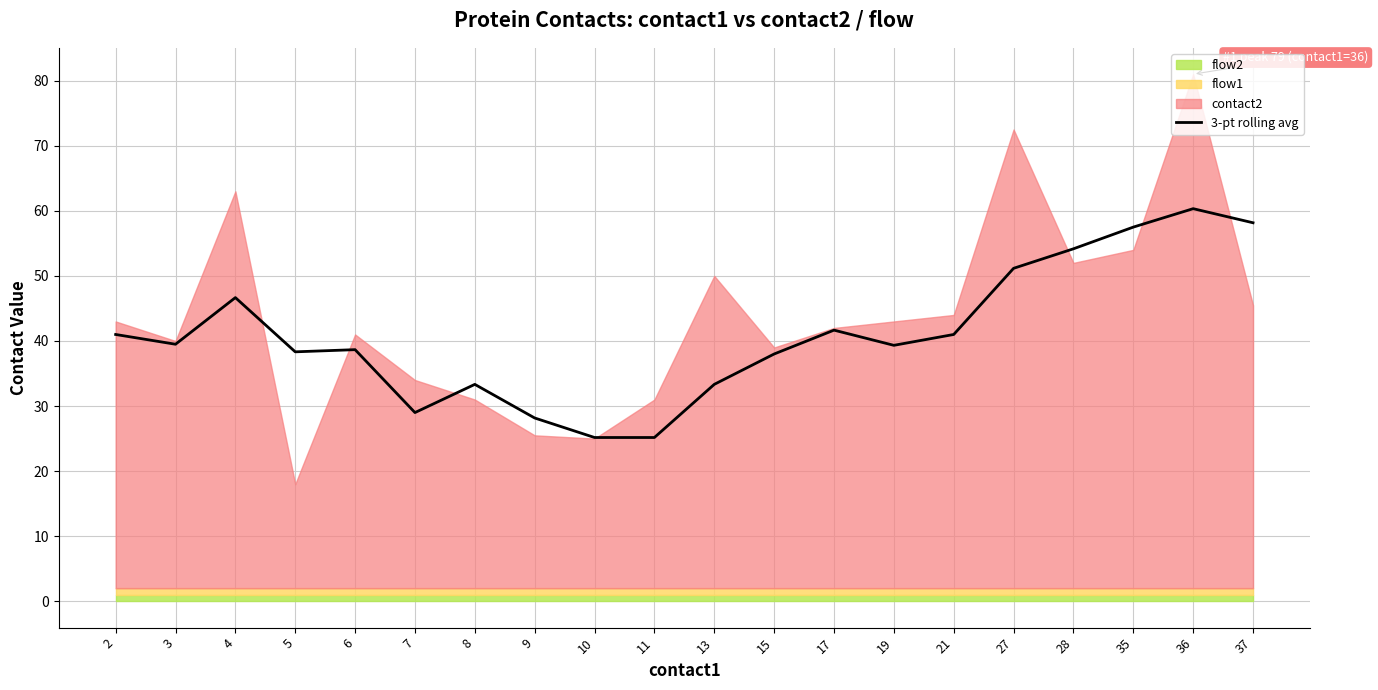

At which category does the data reach its first local valley?

3